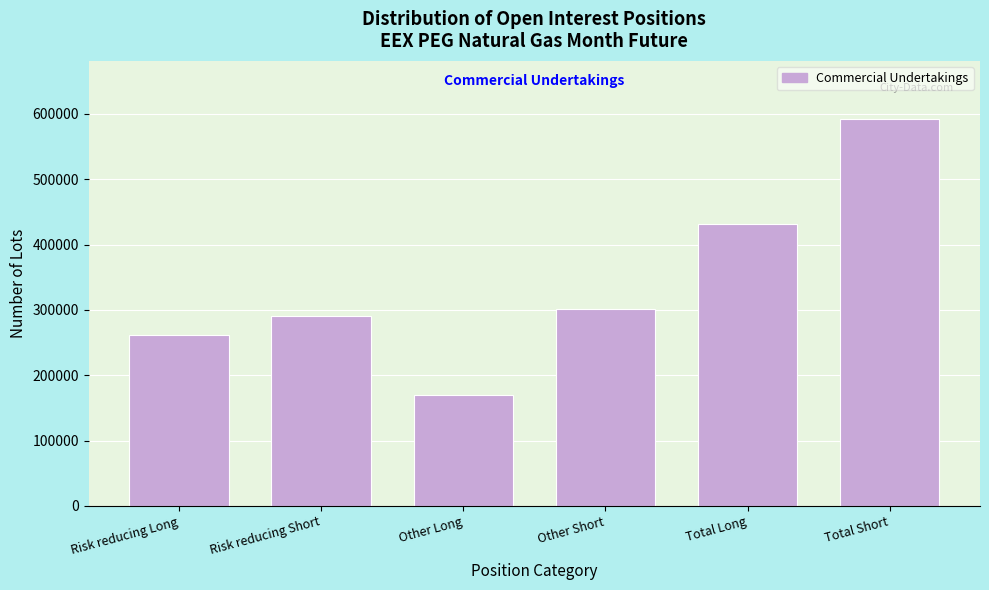

Reading left to right, what are all the values shown in this chart?

Risk reducing Long=261039	Risk reducing Short=290588	Other Long=170014	Other Short=301841	Total Long=431053	Total Short=592429